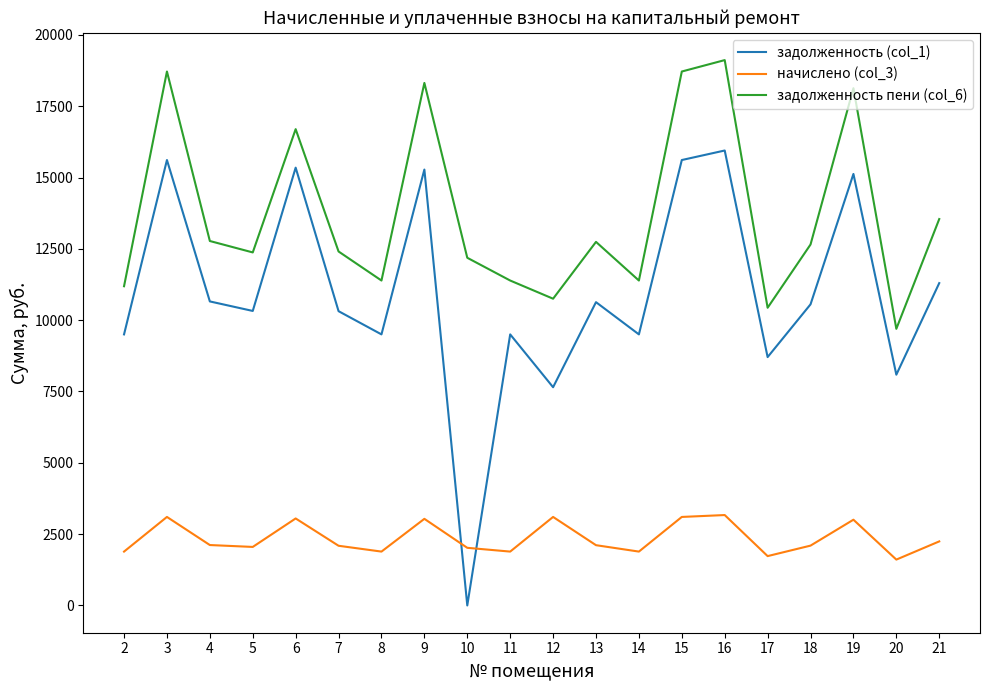

Rank the series at 12 from lowest to highest value.

начислено (col_3), задолженность (col_1), задолженность пени (col_6)